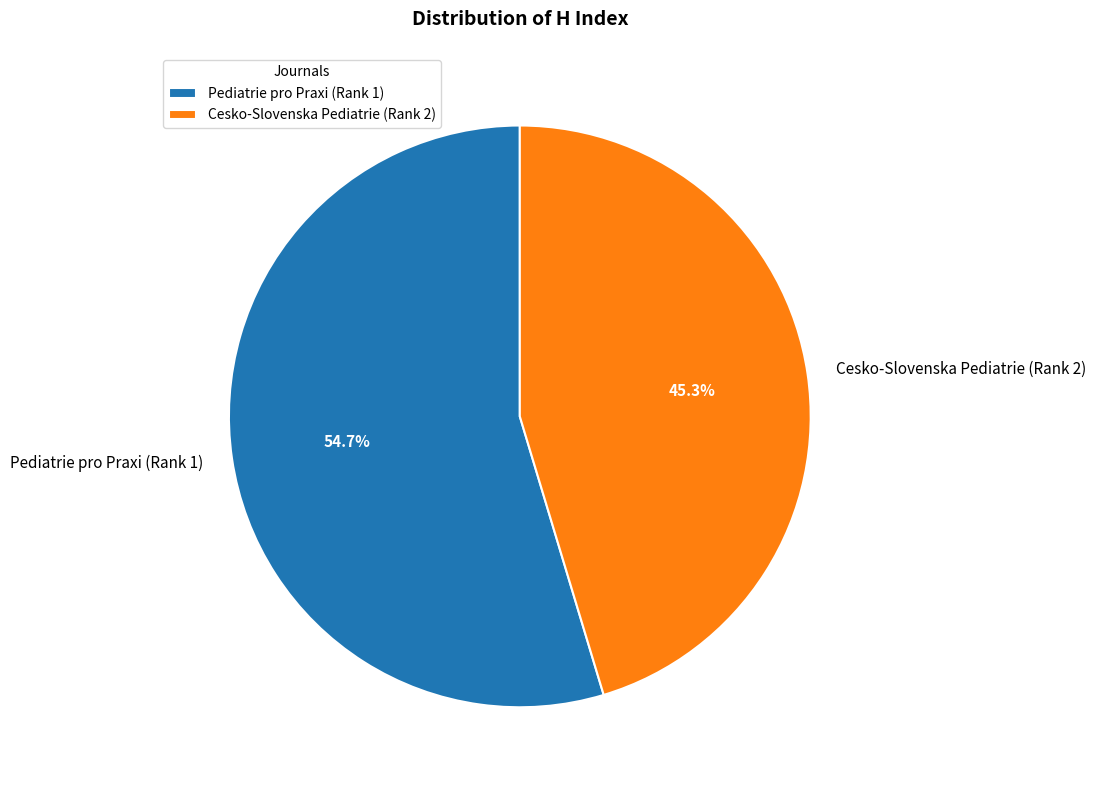

True or false: Pediatrie pro Praxi (Rank 1) accounts for 60% of the total.

False